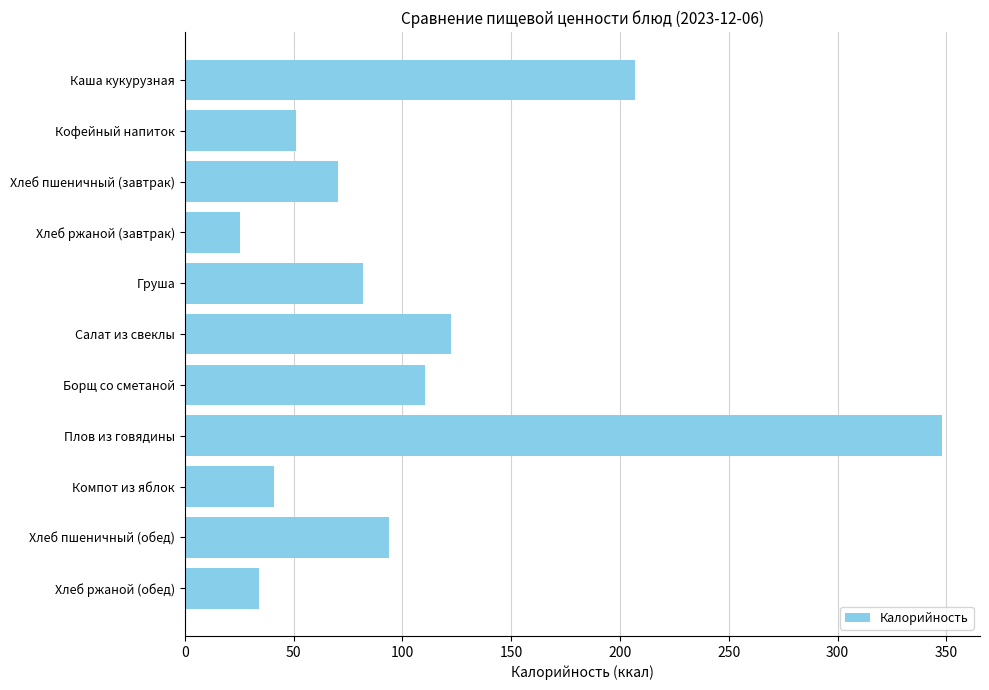

How many bars are there in total?

11